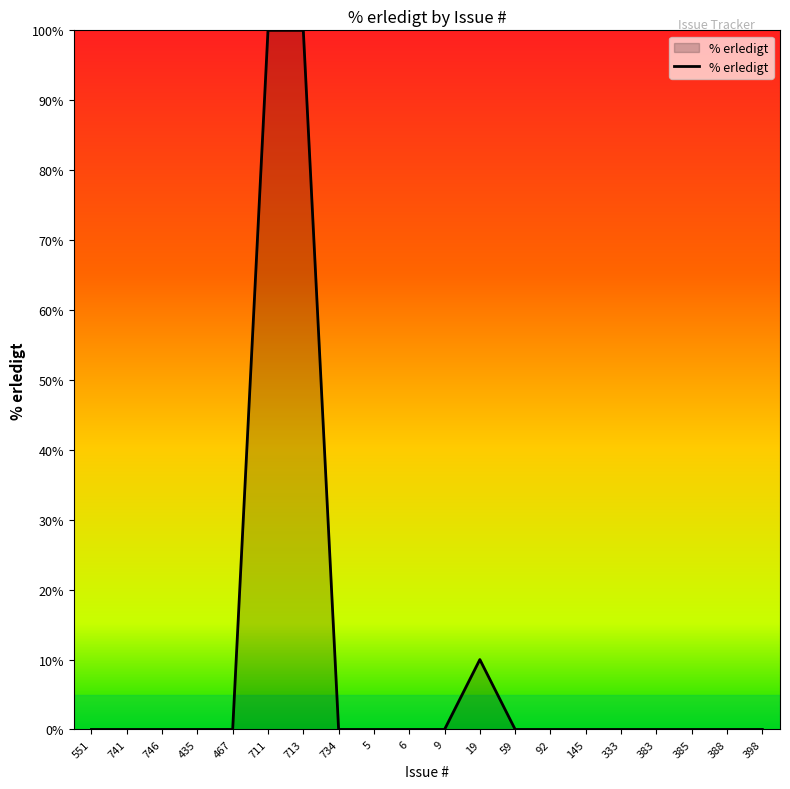

The chart shows a value of 0 at 467. True or false?

True